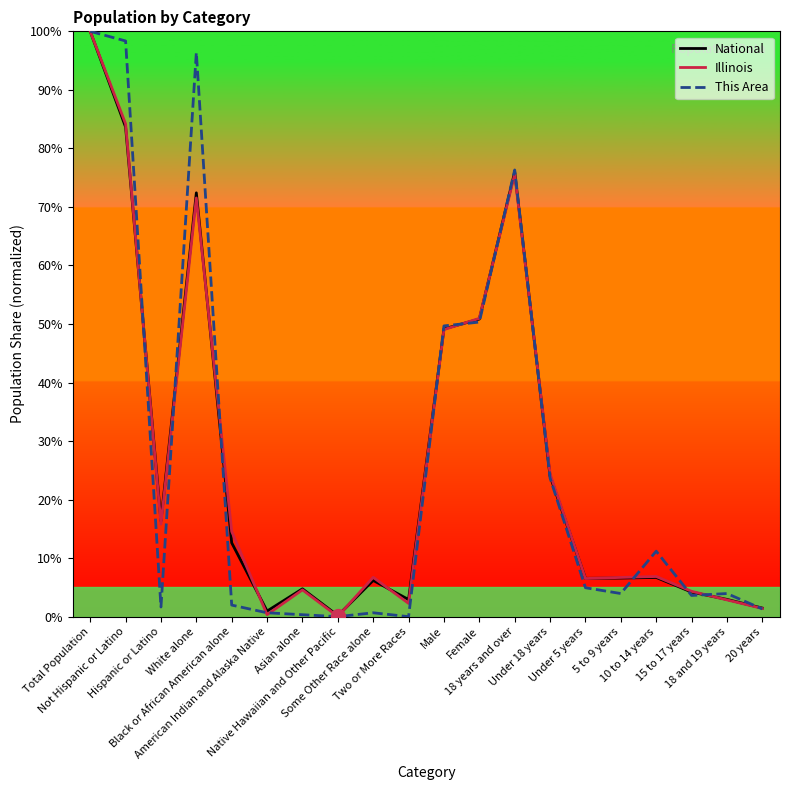

Is it true that Illinois equals 6.9 at 10 to 14 years?

True